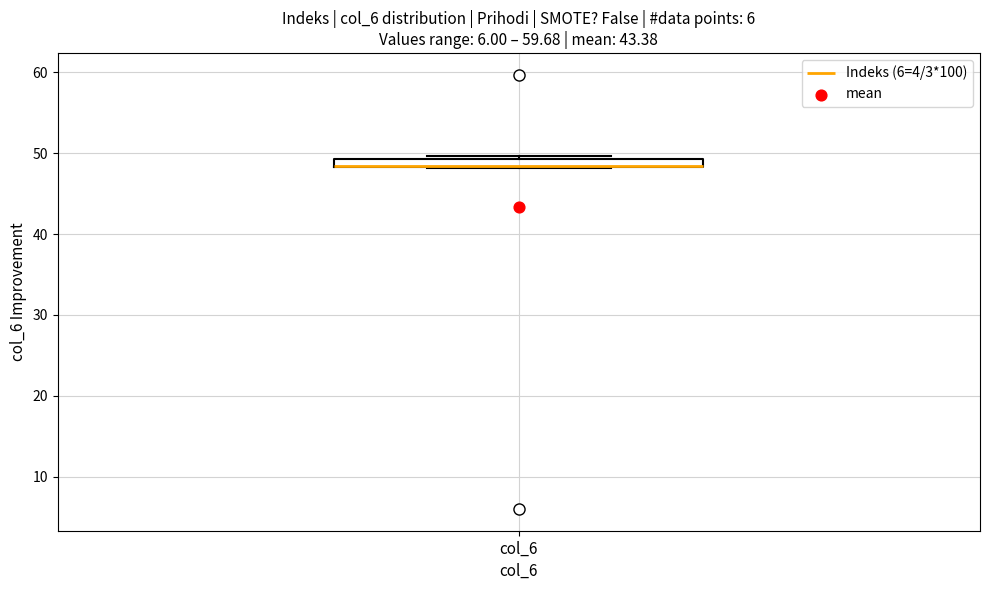

Where is the lower edge of the box for col_6 on the y-axis? The values are not printed on the chart, so give them approximately, as read against the axis.

48